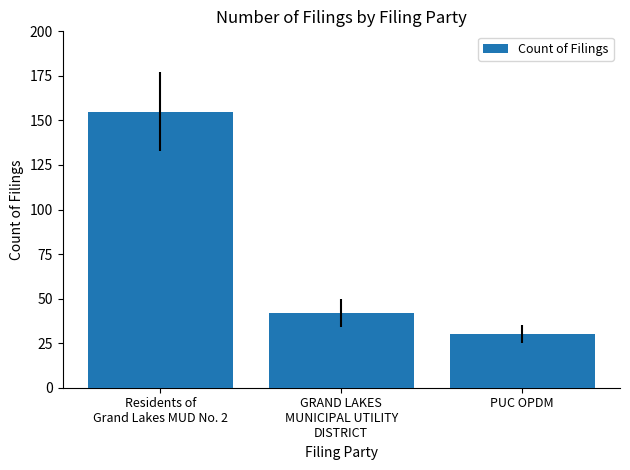

Approximately how many times larger is the value at GRAND LAKES
MUNICIPAL UTILITY
DISTRICT compared to Residents of
Grand Lakes MUD No. 2?

0.3